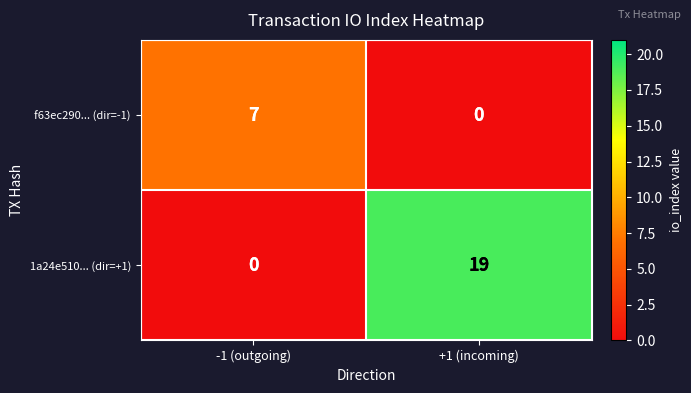

Which series has the largest total across all categories?

1a24e510... (dir=+1)